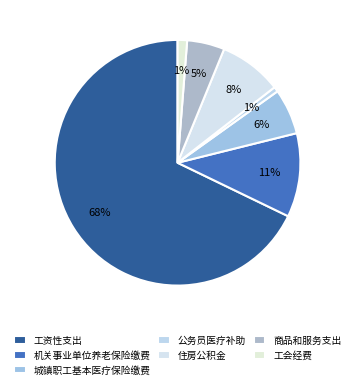

What is the ratio of the value at 工资性支出 to the value at 城镇职工基本医疗保险缴费?

11.3